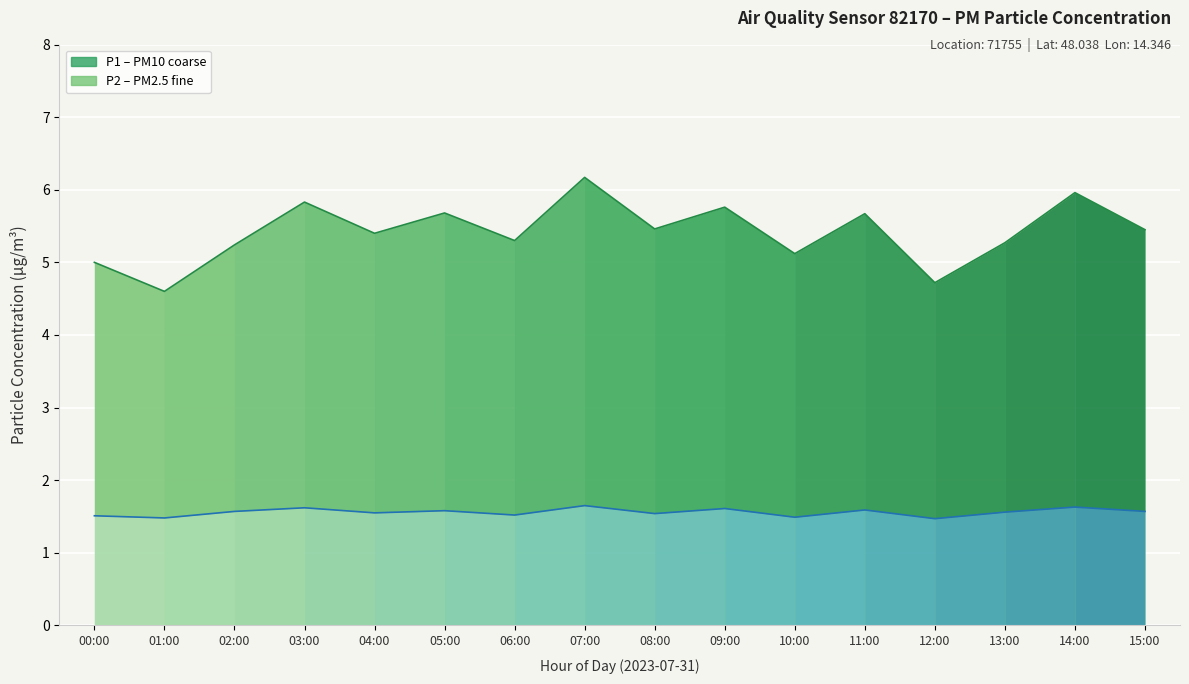

The value of P1 at 09:00 is 5.8. True or false?

True